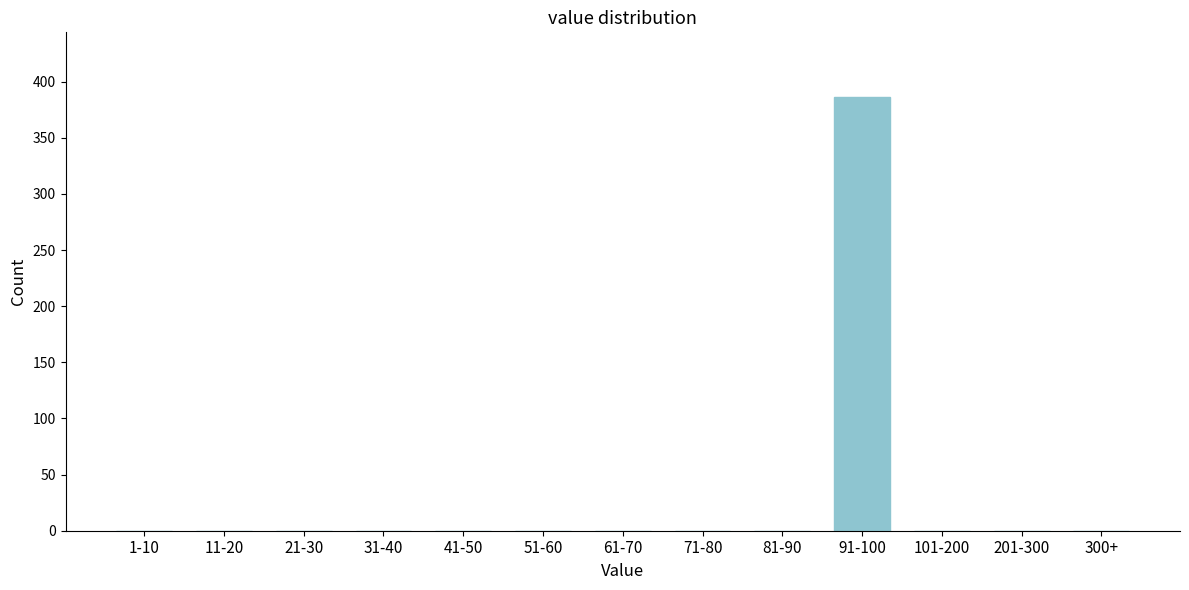

Reading left to right, transcribe all the data shown in this chart.

1-10=0	11-20=0	21-30=0	31-40=0	41-50=0	51-60=0	61-70=0	71-80=0	81-90=0	91-100=386	101-200=0	201-300=0	300+=0